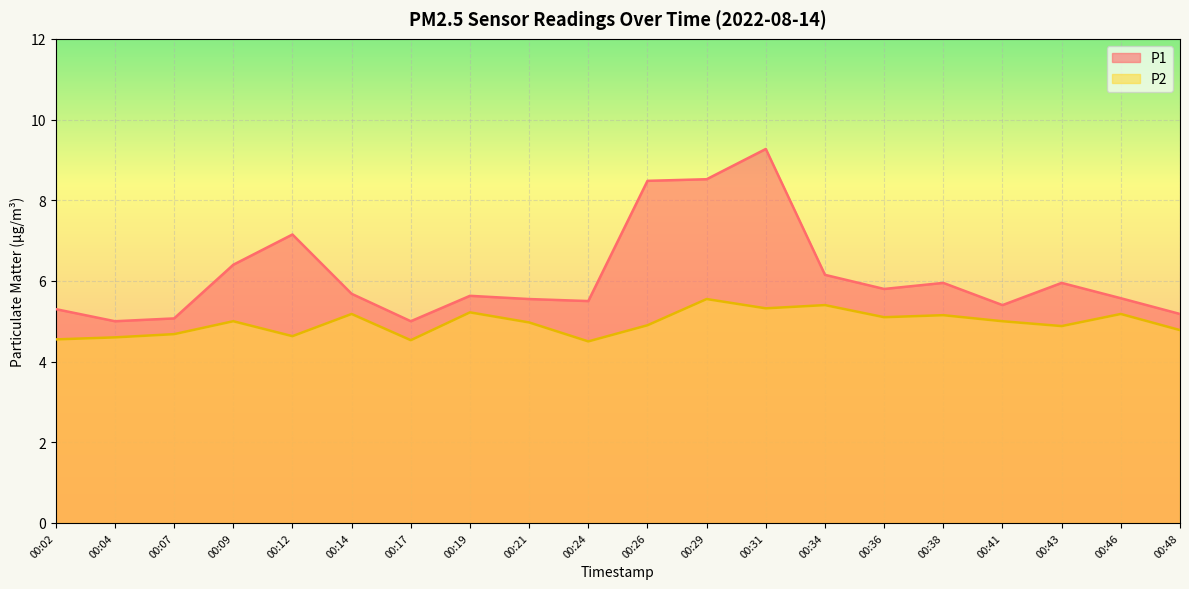

The value of P1 at 00:19 is 1.9. True or false?

False